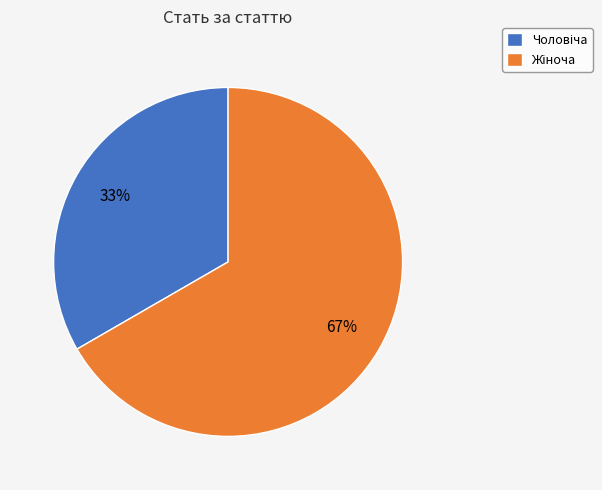

Is there a majority slice in this chart?

Yes